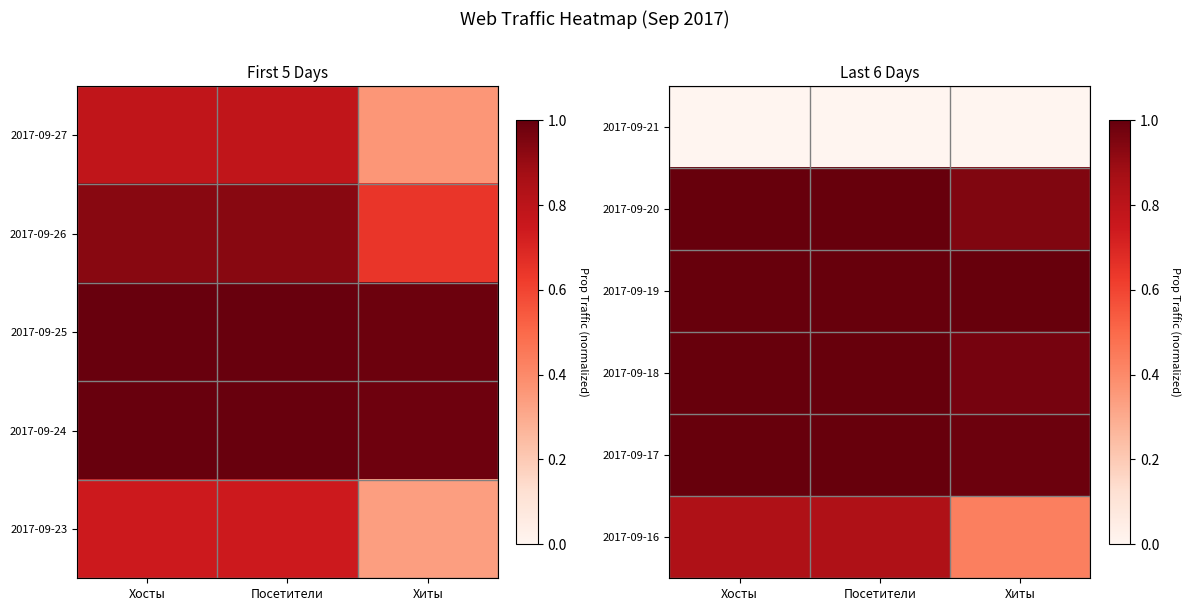

What is the sum of all 2017-09-19 values?

3.0